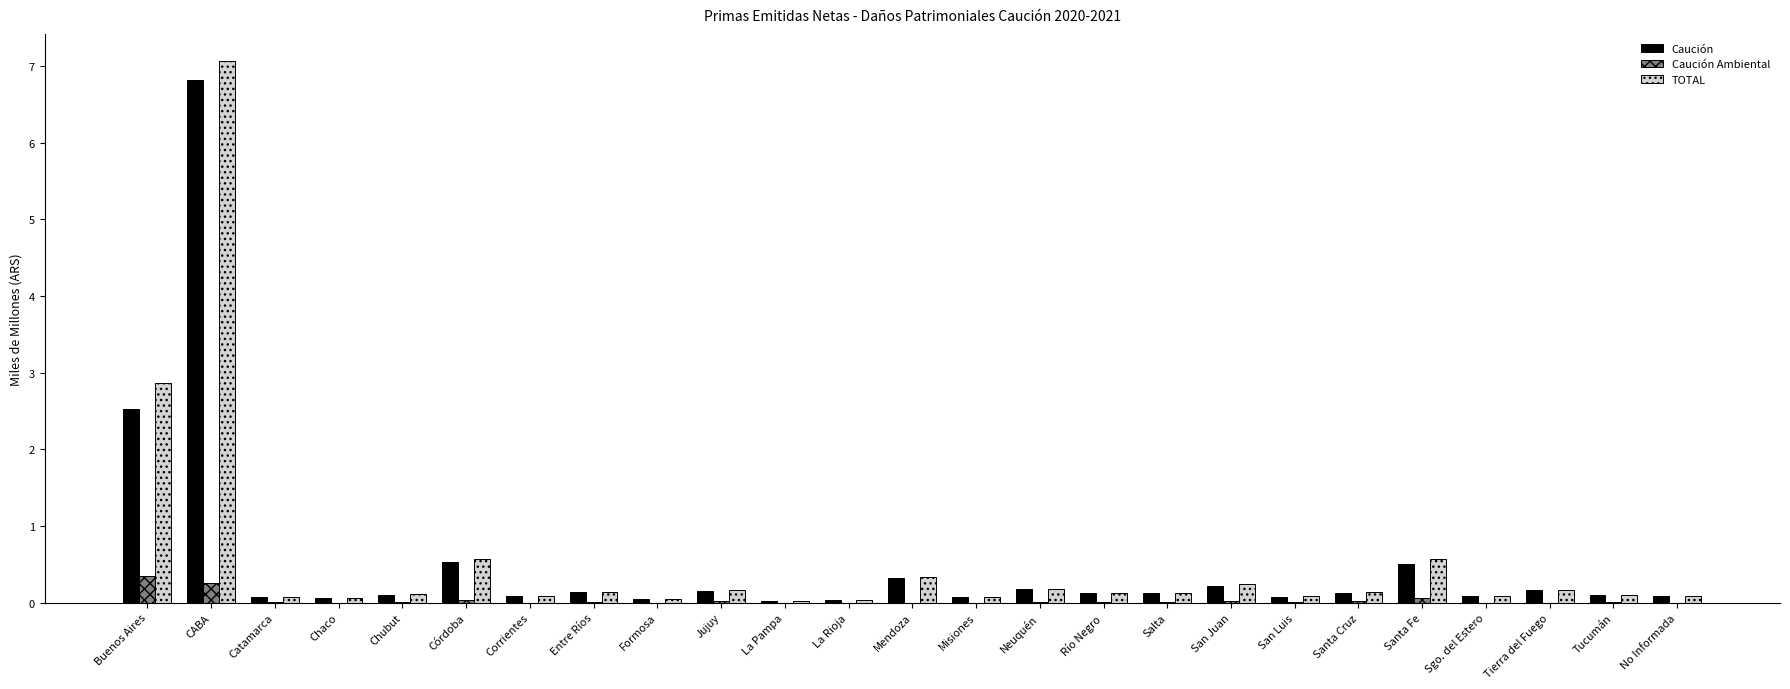

At which label is TOTAL closest to 3?

Buenos Aires